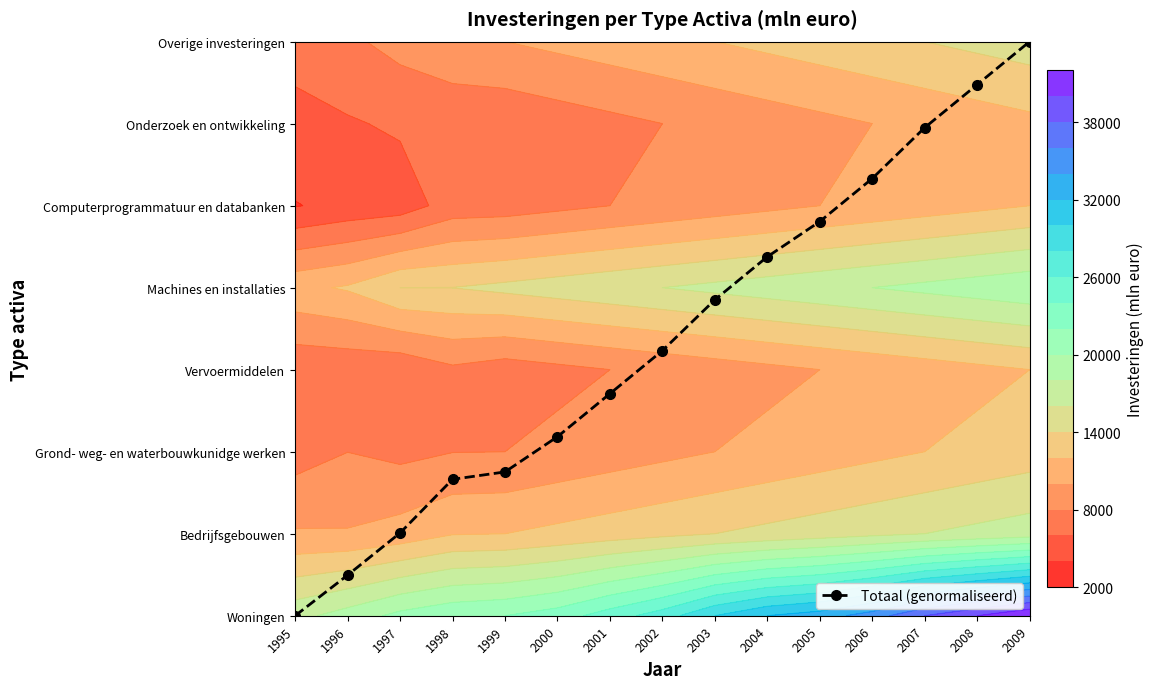

Approximately how many times larger is the value at 1996 compared to 2009?

0.1